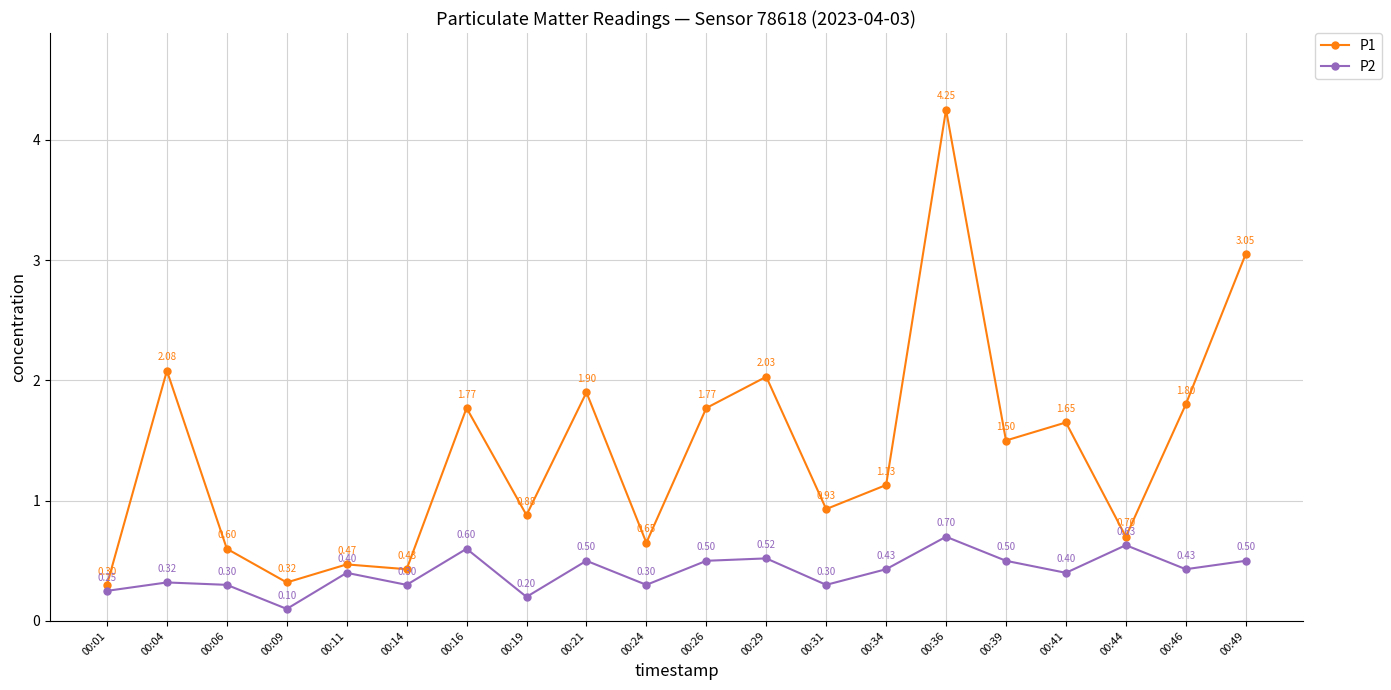

List the series in order of their peak value, highest first.

P1, P2